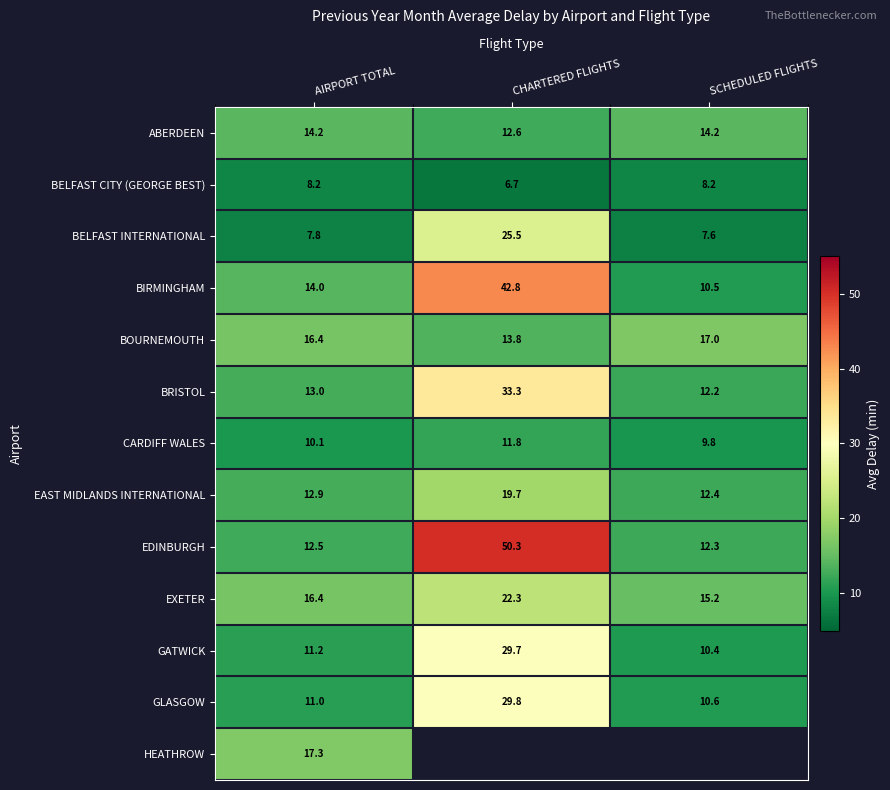

What is the approximate value of CARDIFF WALES at AIRPORT TOTAL?

10.1